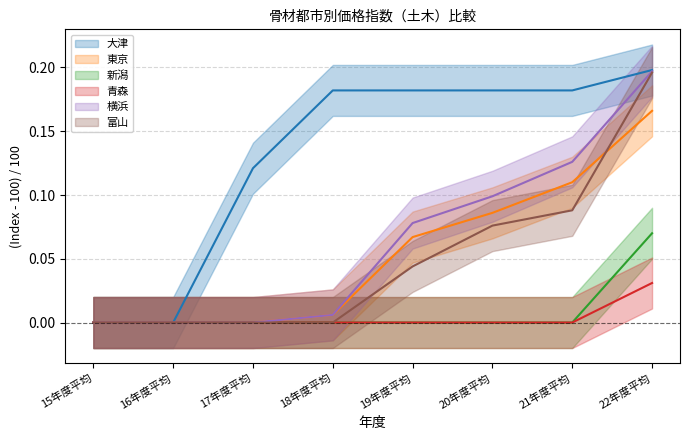

Reading left to right, extract all data points from this chart.

大津: 15年度平均=0.0	16年度平均=0.0	17年度平均=0.1	18年度平均=0.2	19年度平均=0.2	20年度平均=0.2	21年度平均=0.2	22年度平均=0.2
東京: 15年度平均=0.0	16年度平均=0.0	17年度平均=0.0	18年度平均=0.0	19年度平均=0.1	20年度平均=0.1	21年度平均=0.1	22年度平均=0.2
新潟: 15年度平均=0.0	16年度平均=0.0	17年度平均=0.0	18年度平均=0.0	19年度平均=0.0	20年度平均=0.0	21年度平均=0.0	22年度平均=0.1
青森: 15年度平均=0.0	16年度平均=0.0	17年度平均=0.0	18年度平均=0.0	19年度平均=0.0	20年度平均=0.0	21年度平均=0.0	22年度平均=0.0
横浜: 15年度平均=0.0	16年度平均=0.0	17年度平均=0.0	18年度平均=0.0	19年度平均=0.1	20年度平均=0.1	21年度平均=0.1	22年度平均=0.2
富山: 15年度平均=0.0	16年度平均=0.0	17年度平均=0.0	18年度平均=0.0	19年度平均=0.0	20年度平均=0.1	21年度平均=0.1	22年度平均=0.2